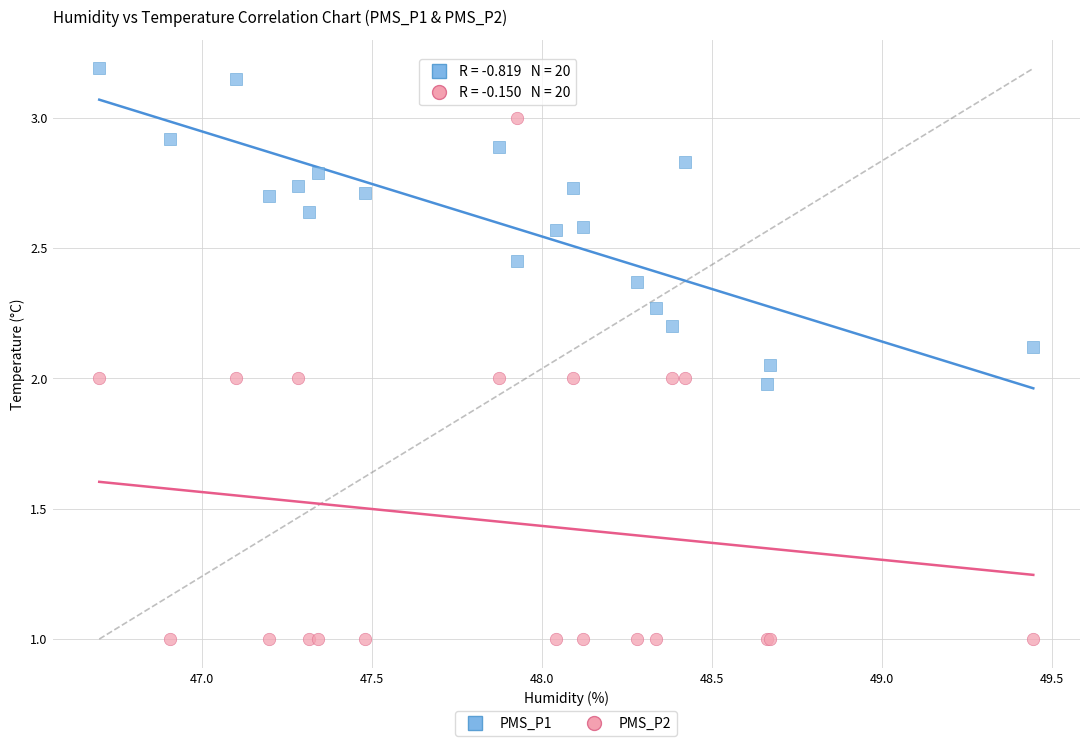

Which series contains the highest Y value?

PMS_P1